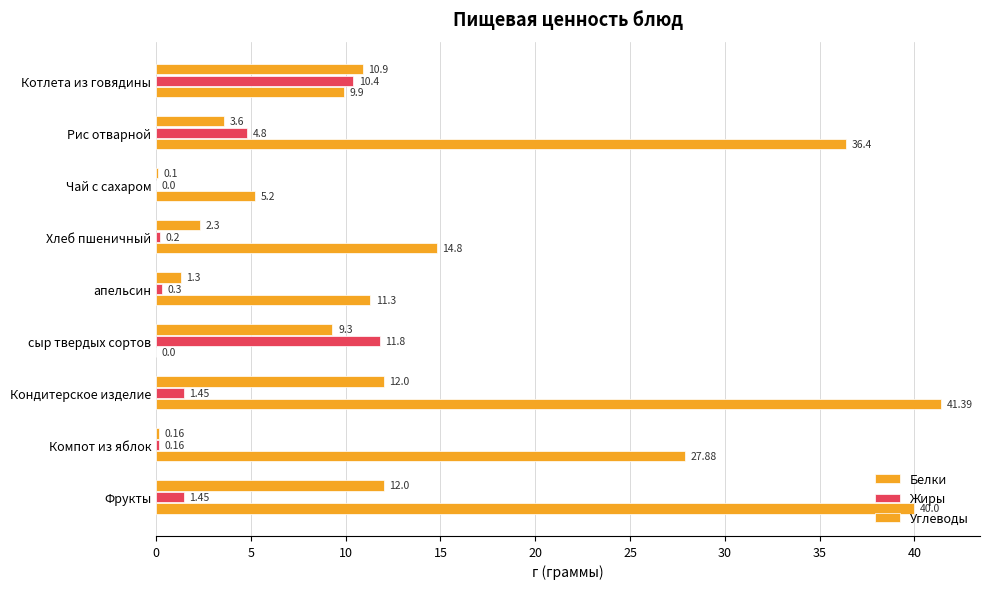

Reading left to right, transcribe all the data shown in this chart.

Белки: 10.9	3.6	0.1	2.3	1.3	9.3	12.0	0.2	12.0
Жиры: 10.4	4.8	0.0	0.2	0.3	11.8	1.4	0.2	1.4
Углеводы: 9.9	36.4	5.2	14.8	11.3	0.0	41.4	27.9	40.0